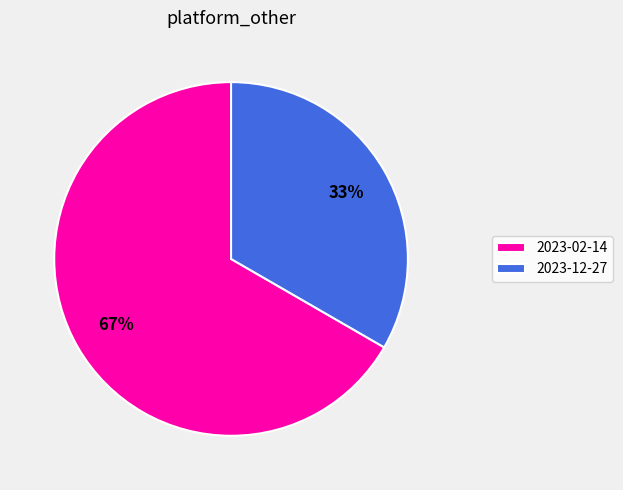

Rank the categories by value from highest to lowest.

2023-02-14, 2023-12-27